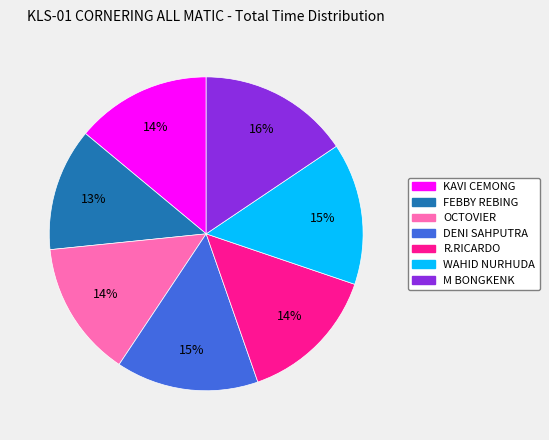

Count the number of slices in the pie.

7